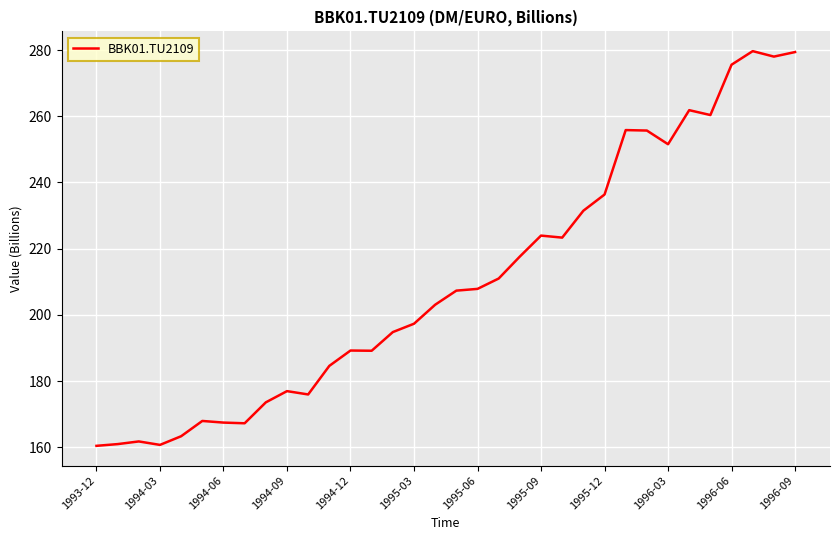

What is the difference between the maximum and minimum values?

119.3